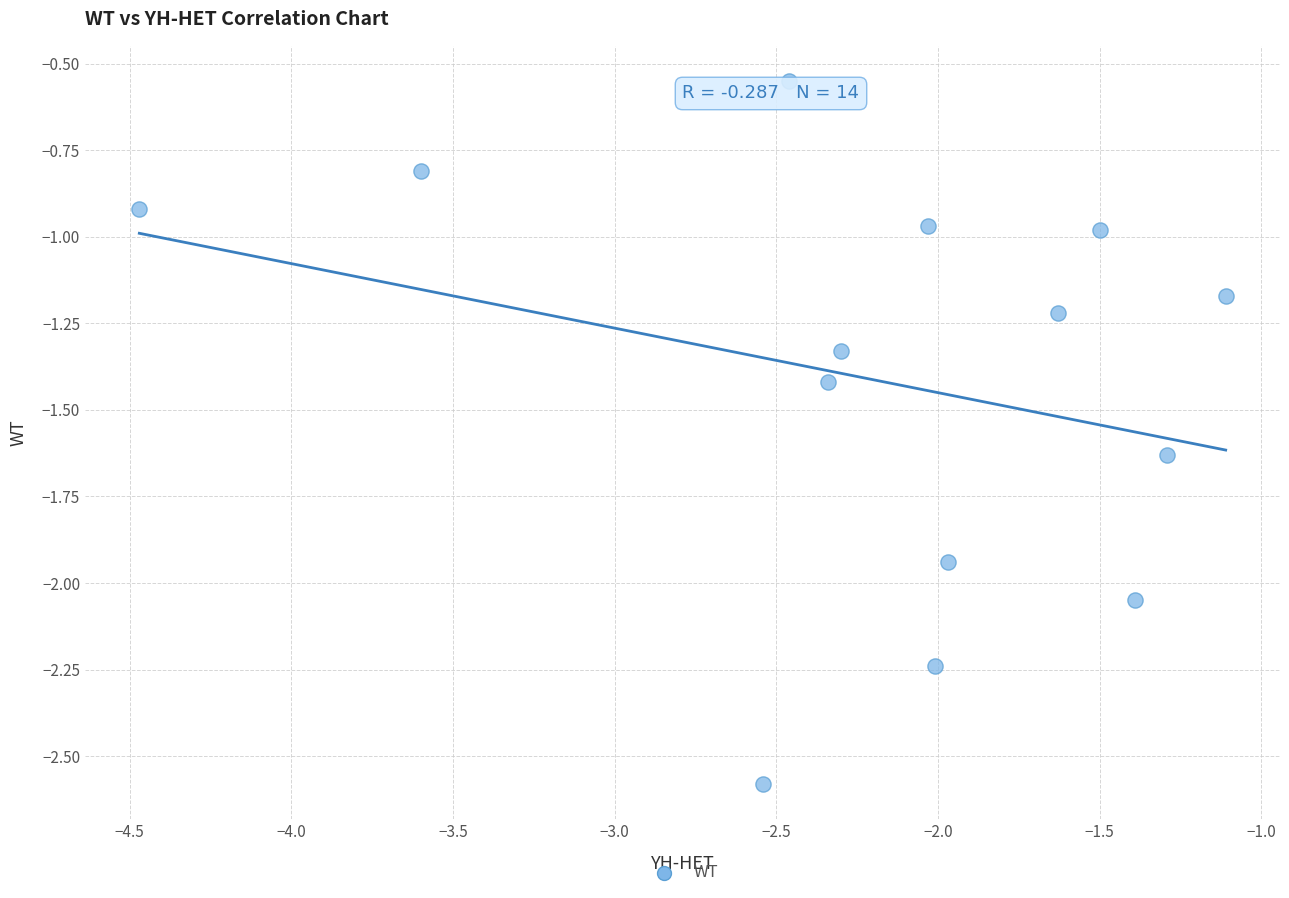

What is the range of Y values (max minus min)?

2.0